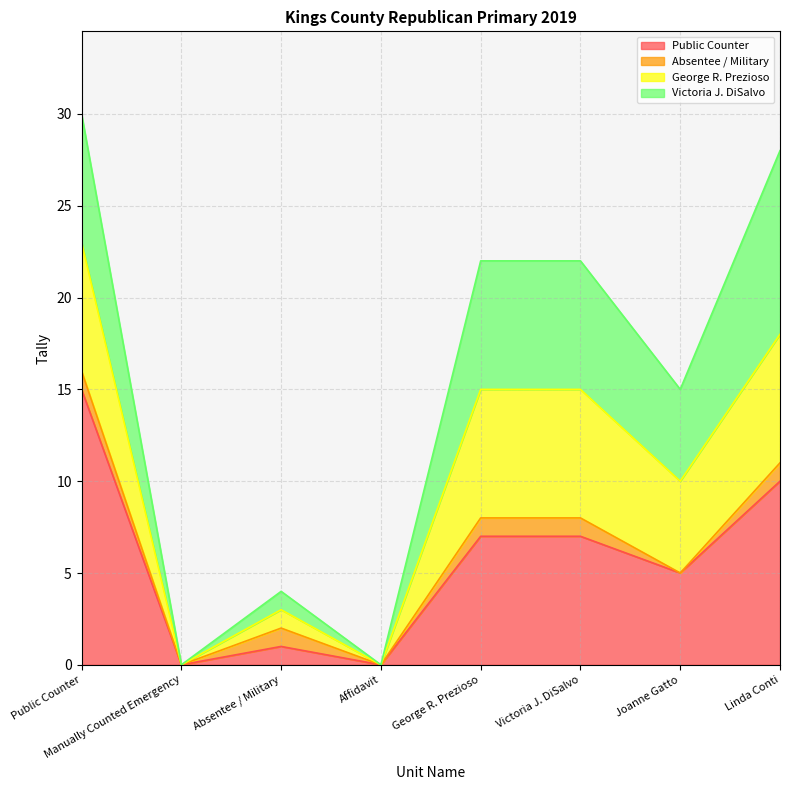

Count the number of categories in the chart.

8